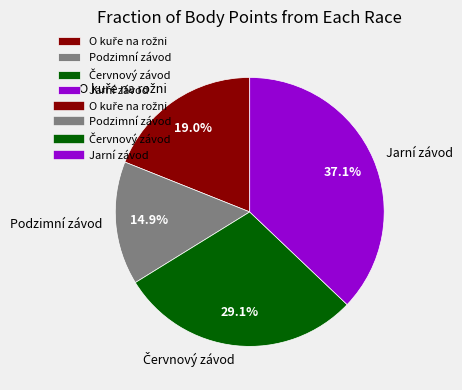

To the nearest percent, what is the difference between the largest and smallest slice percentages?

22%